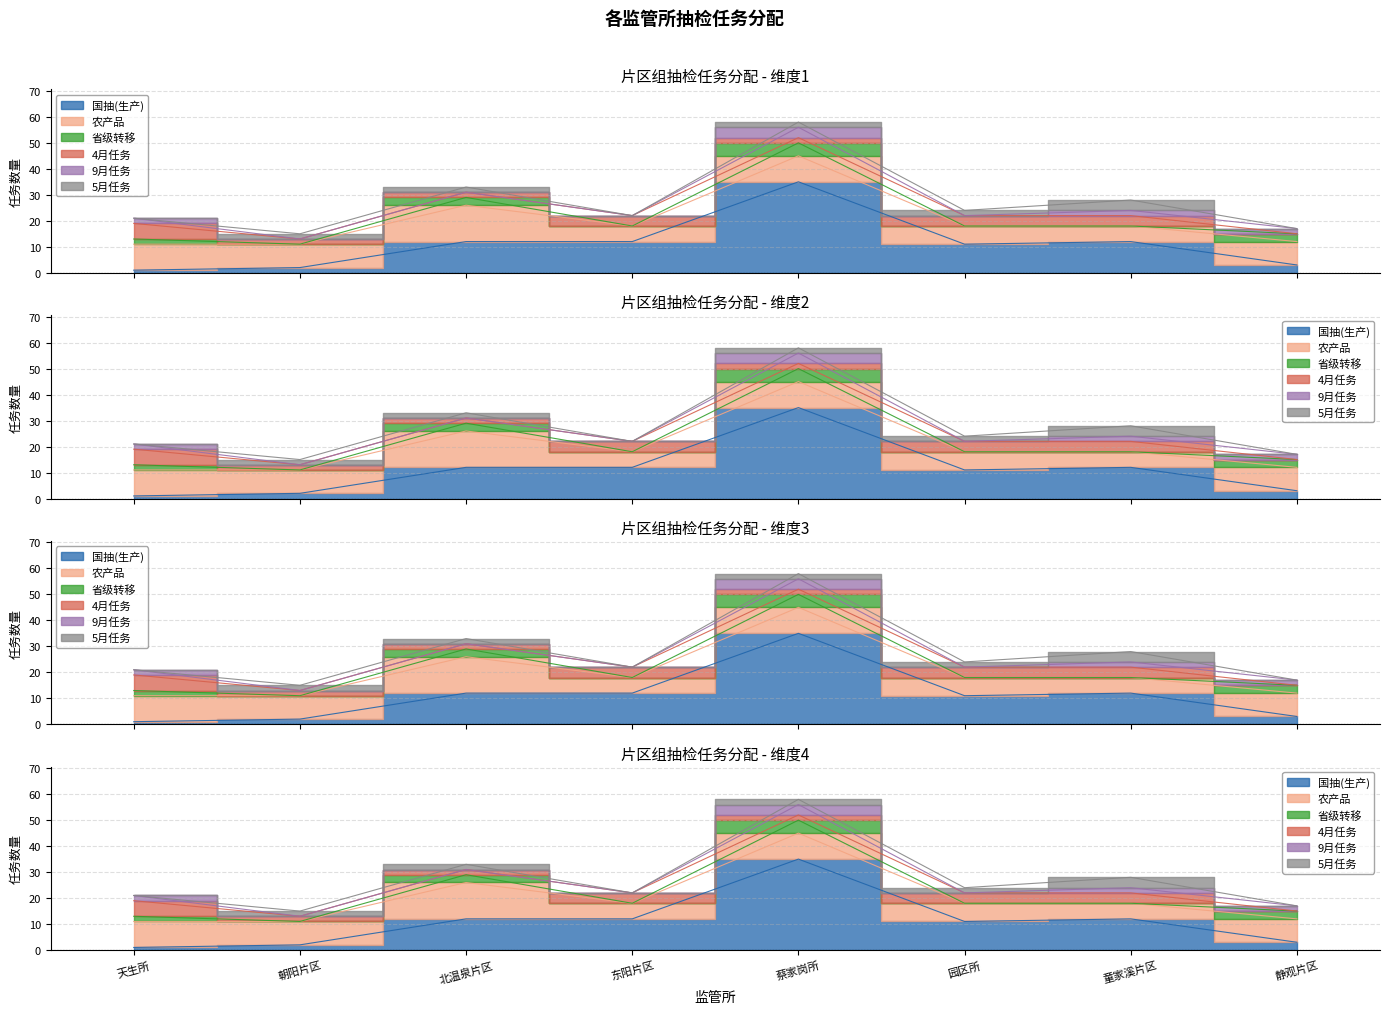

Reading left to right, extract all data points from this chart.

国抽(生产): 天生所=1	朝阳片区=2	北温泉片区=12	东阳片区=12	蔡家岗所=35	园区所=11	童家溪片区=12	静观片区=3
农产品: 天生所=10	朝阳片区=9	北温泉片区=14	东阳片区=6	蔡家岗所=10	园区所=7	童家溪片区=6	静观片区=9
省级转移: 天生所=2	朝阳片区=0	北温泉片区=3	东阳片区=0	蔡家岗所=5	园区所=0	童家溪片区=0	静观片区=3
4月任务: 天生所=6	朝阳片区=2	北温泉片区=2	东阳片区=4	蔡家岗所=2	园区所=4	童家溪片区=4	静观片区=0
9月任务: 天生所=2	朝阳片区=0	北温泉片区=0	东阳片区=0	蔡家岗所=4	园区所=0	童家溪片区=2	静观片区=2
5月任务: 天生所=0	朝阳片区=2	北温泉片区=2	东阳片区=0	蔡家岗所=2	园区所=2	童家溪片区=4	静观片区=0